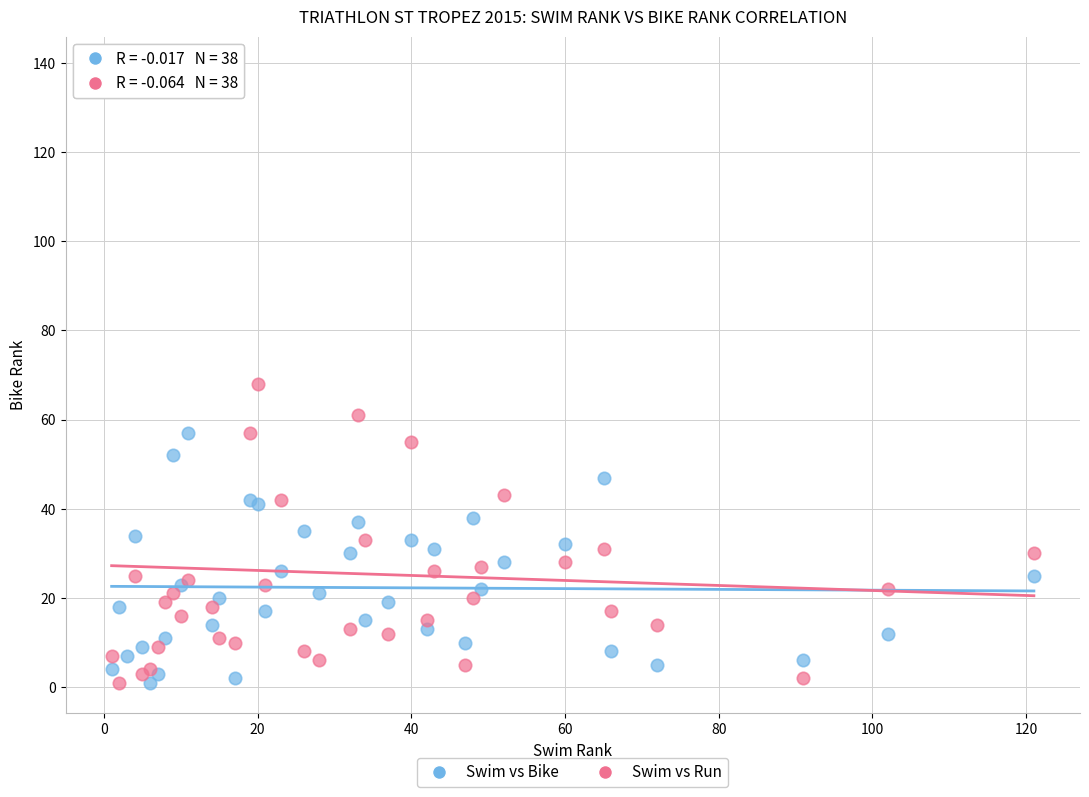

Across all series, what Y value is closest to 70?

68